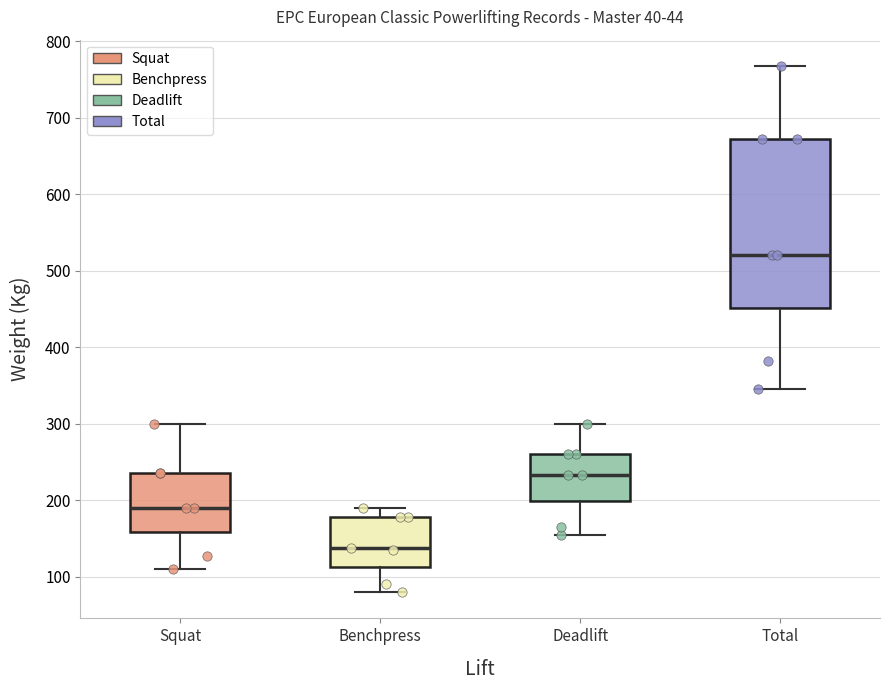

Comparing the boxes themselves (not the whiskers), which one is the tallest?

Total